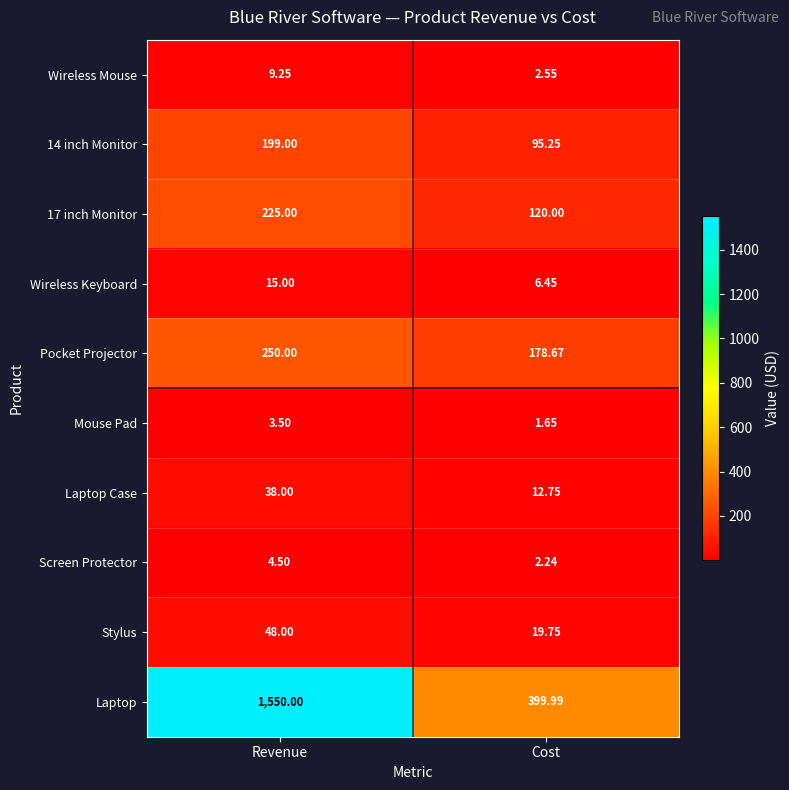

Which series has the widest spread of values?

Laptop